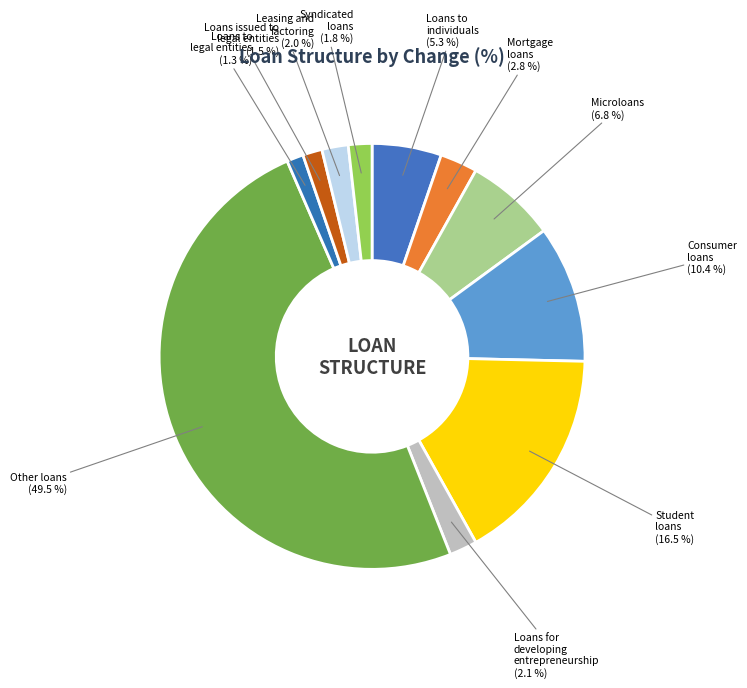

What percentage is the Microloans slice, to the nearest percent?

7%